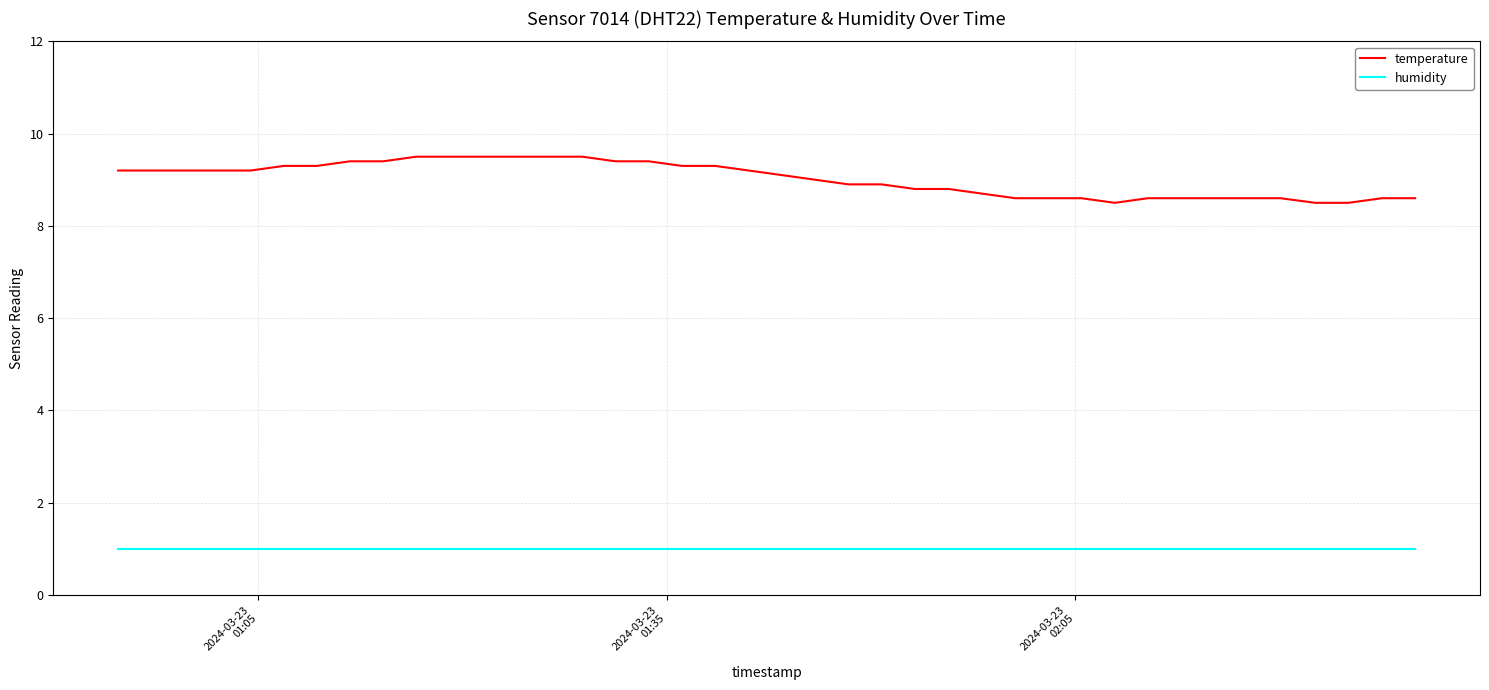

What is the lowest value of the humidity series?

1.0